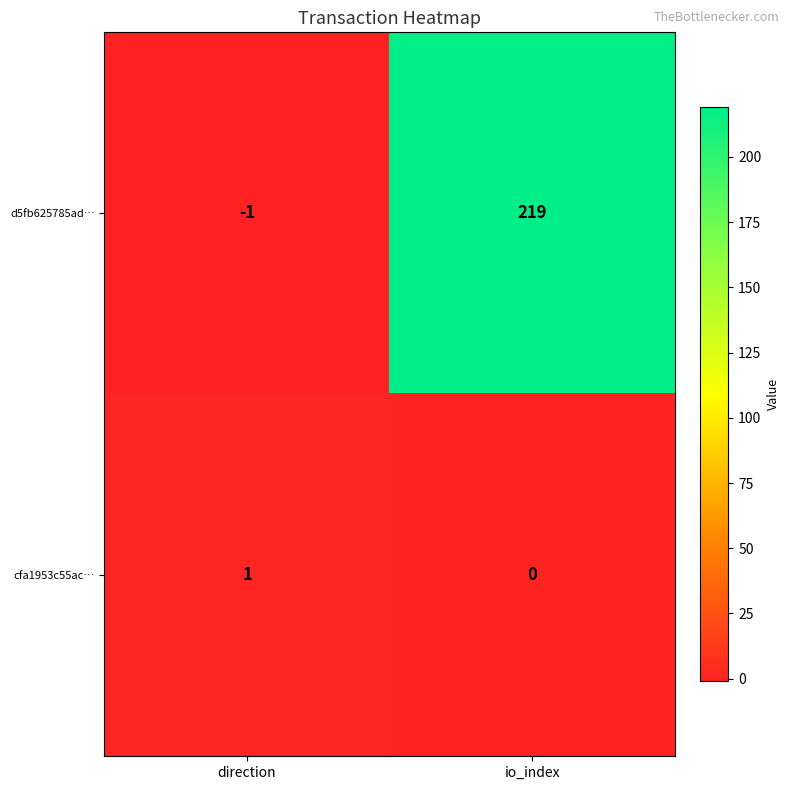

At how many categories does at least one series exceed 81?

1